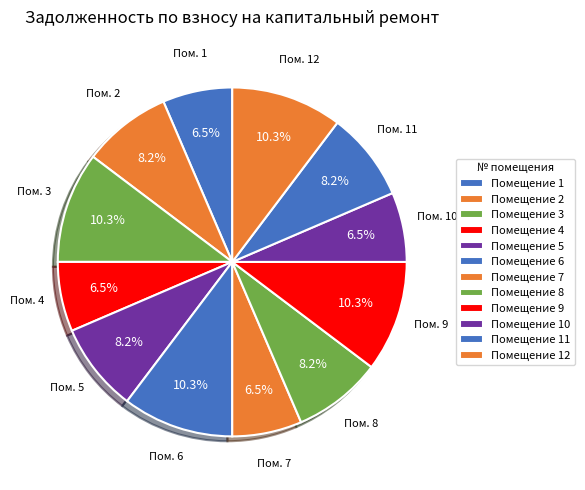

Is there any slice that represents more than half of the pie?

No